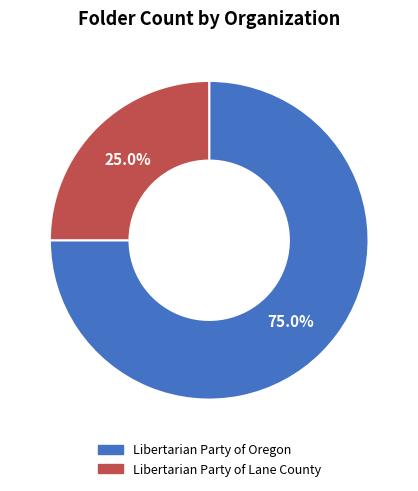

Which slice is the largest?

Libertarian Party of Oregon